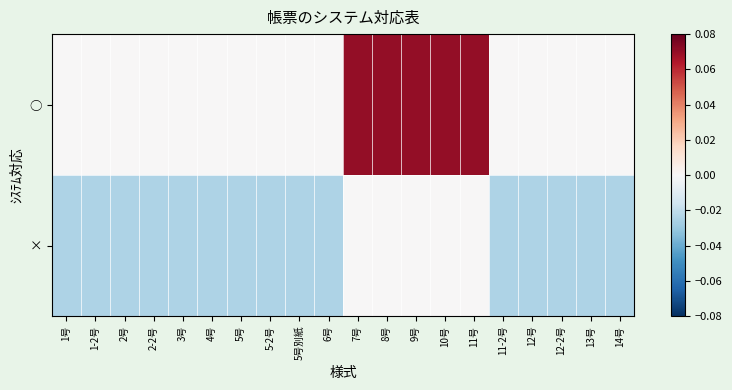

Rank the series at 4号 from lowest to highest value.

×, ○